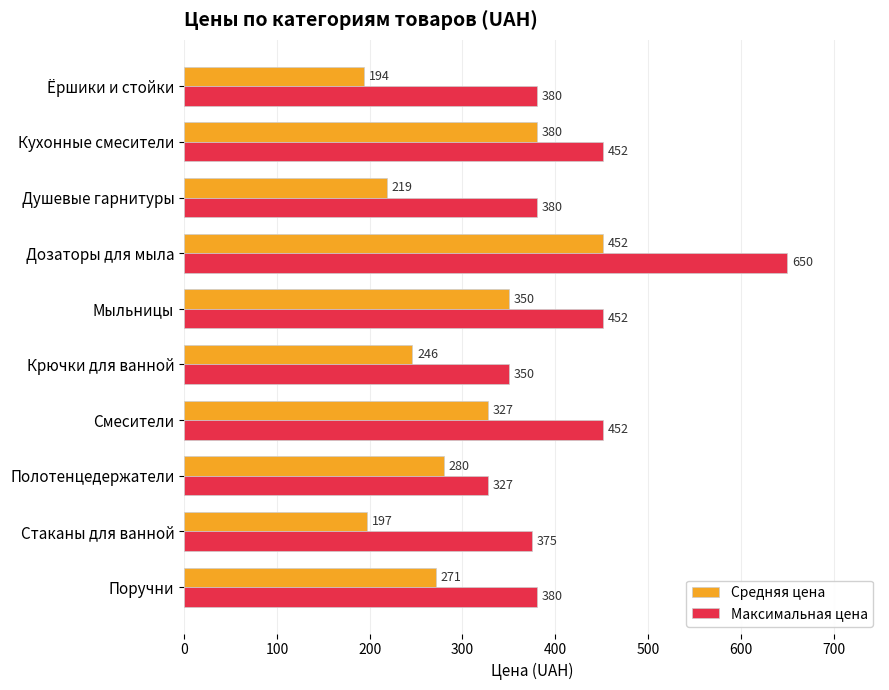

What are all the series names shown in the legend?

Средняя цена, Максимальная цена